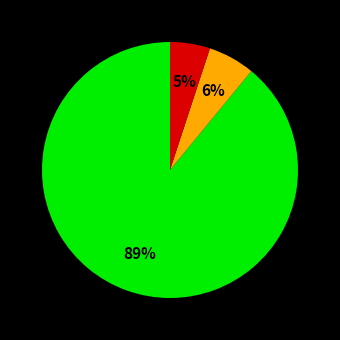

To the nearest percent, what is the average slice percentage?

33%